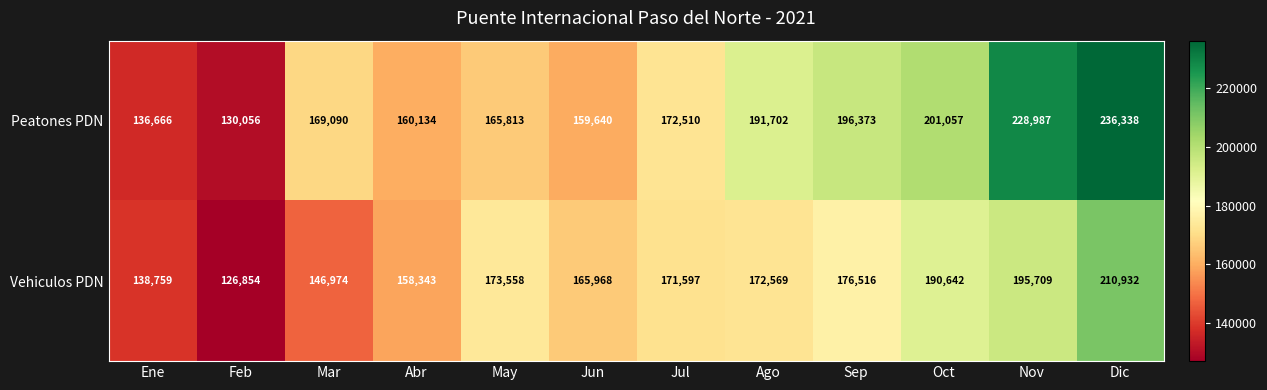

What is the sum of all Vehiculos PDN values?

2028421